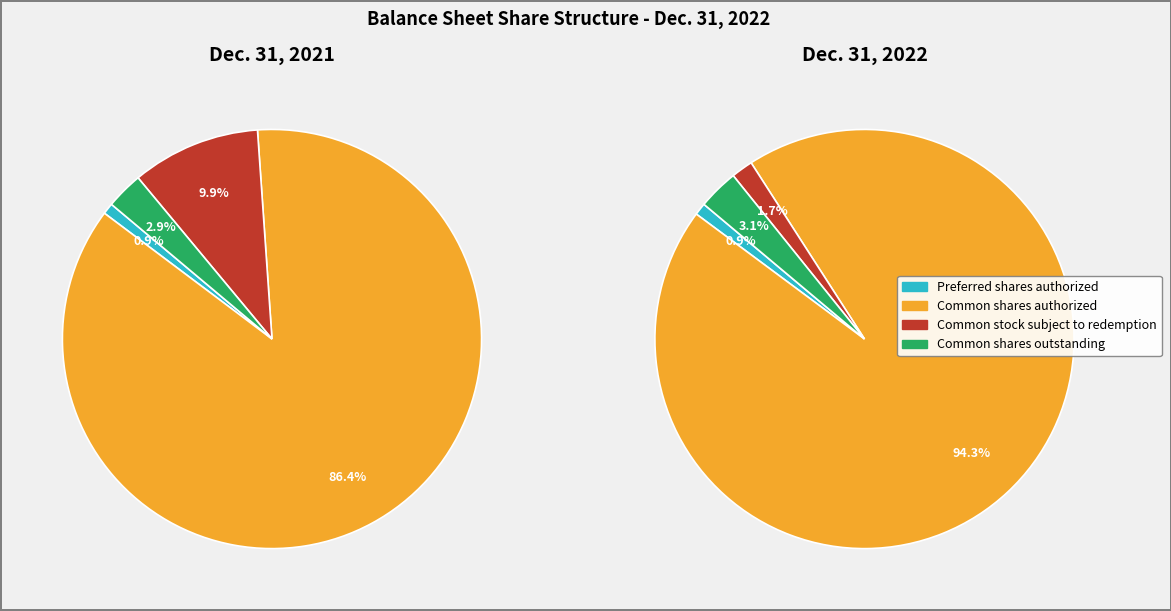

True or false: Common stock subject to redemption accounts for 1% of the total.

False